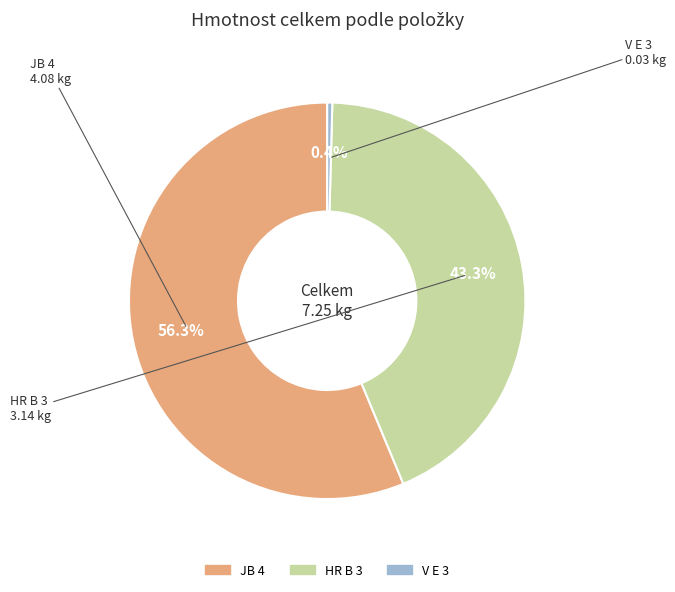

How many segments does this pie chart have?

3